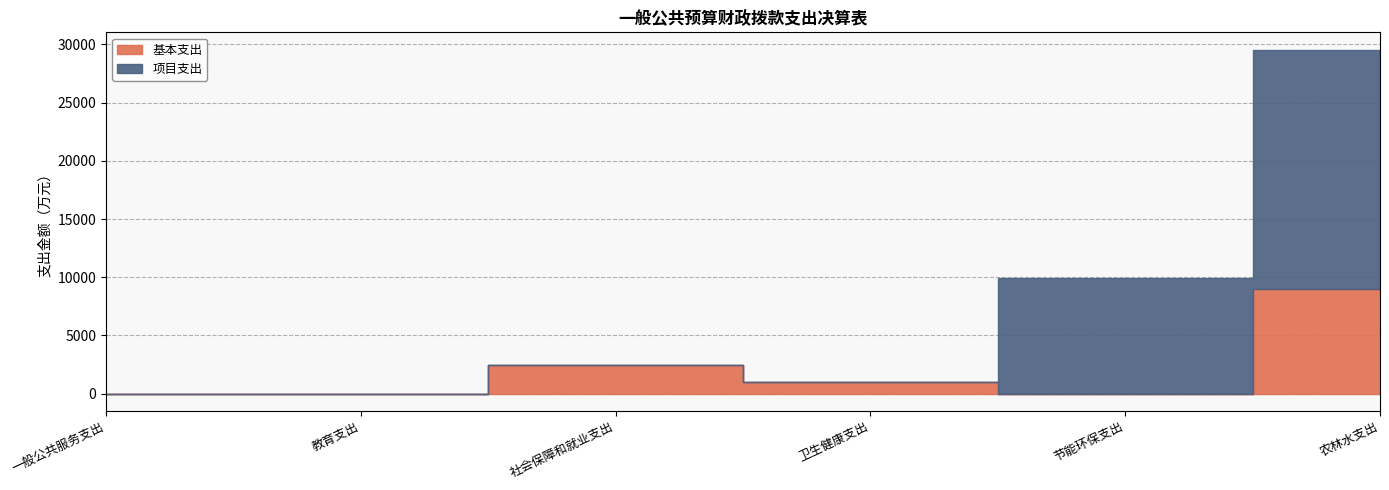

Does the chart display data point markers on the line(s)?

No